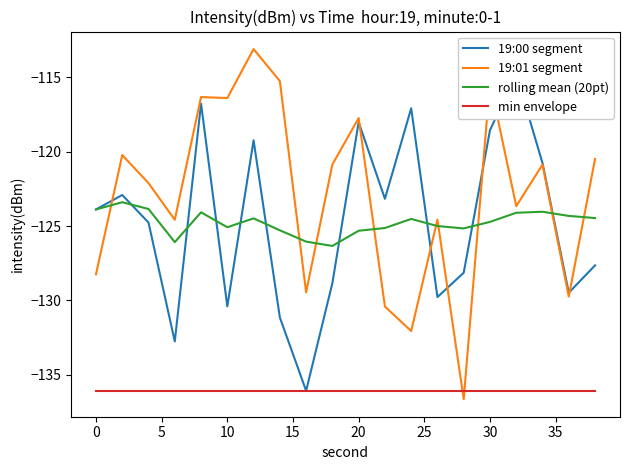

After their last crossing, which series has the higher values: 19:01 segment or min envelope?

19:01 segment